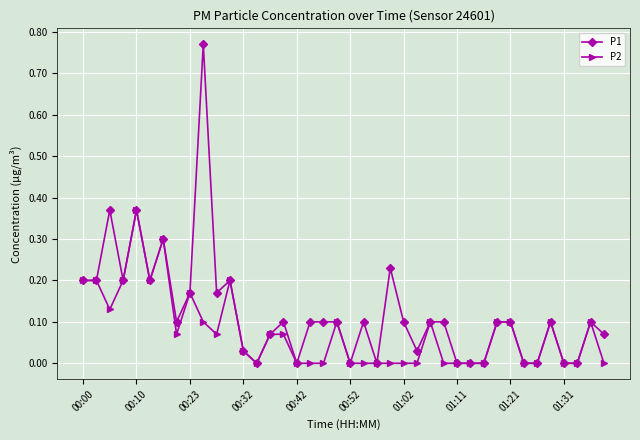

True or false: P1 has more than 2 points higher than both neighbors.

True